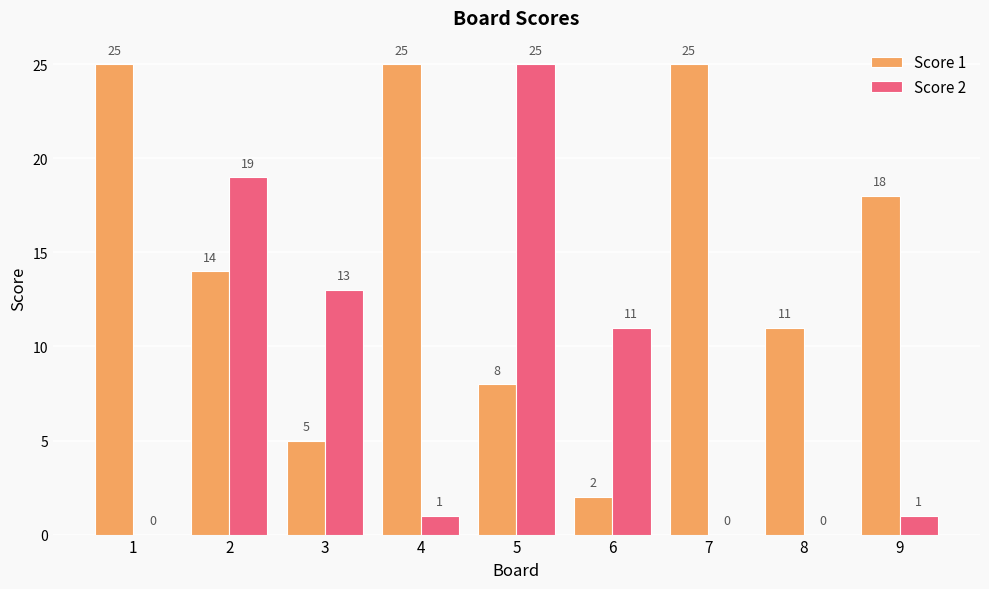

What is the total value across all series at 2?

33